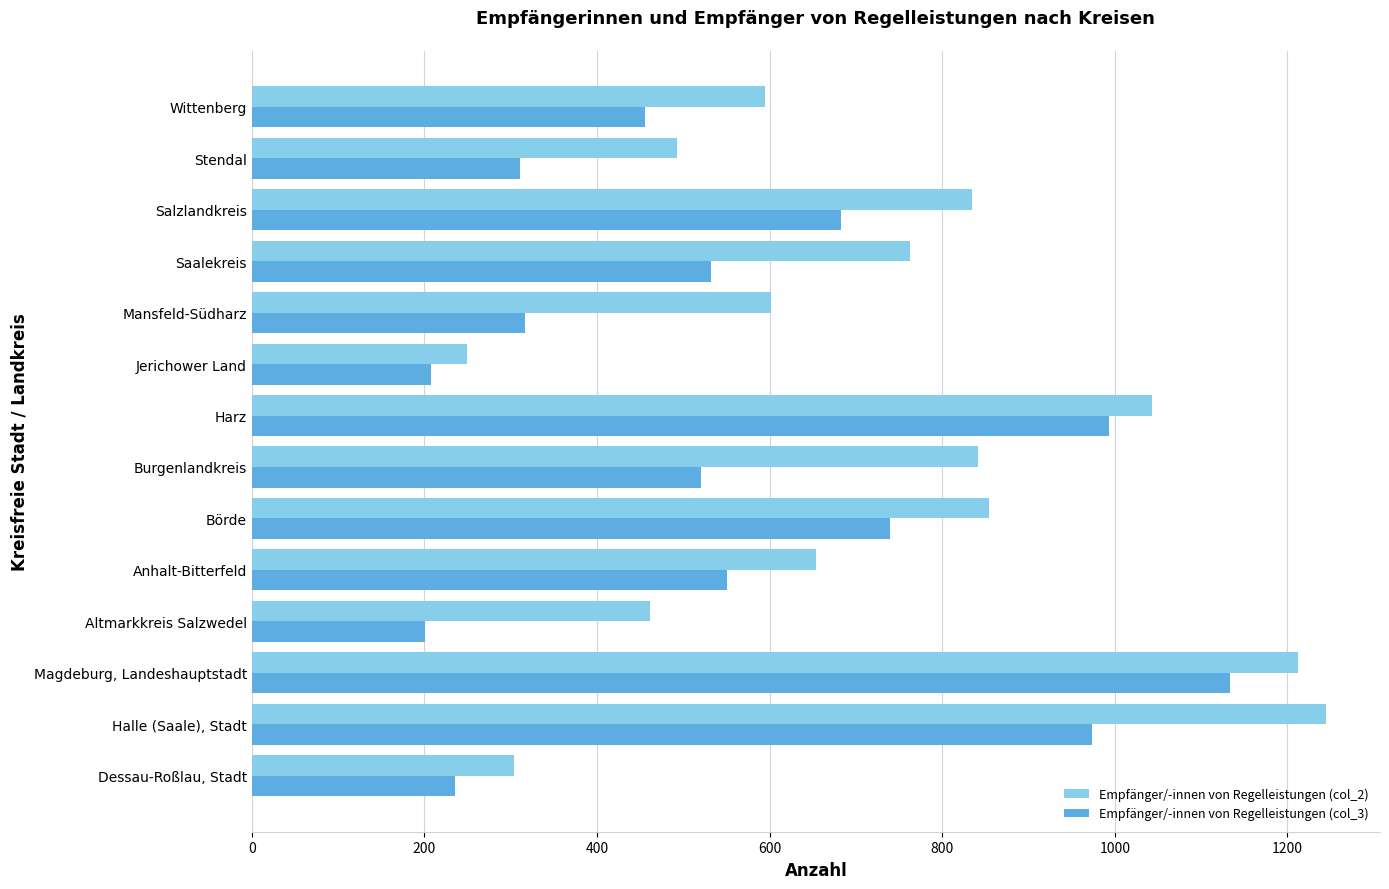

At which category does the chart reach its peak across all series?

Halle (Saale), Stadt